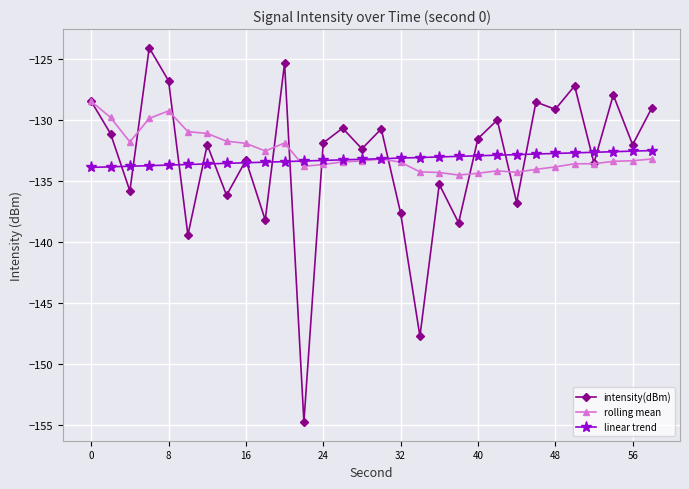

What is the minimum value shown in the chart?

-154.8